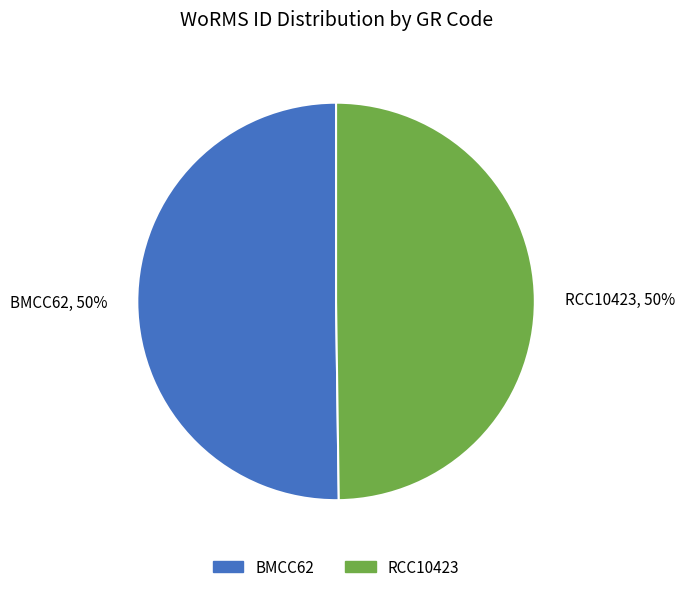

What is the ratio of the value at RCC10423, 50% to the value at BMCC62, 50%?

1.0